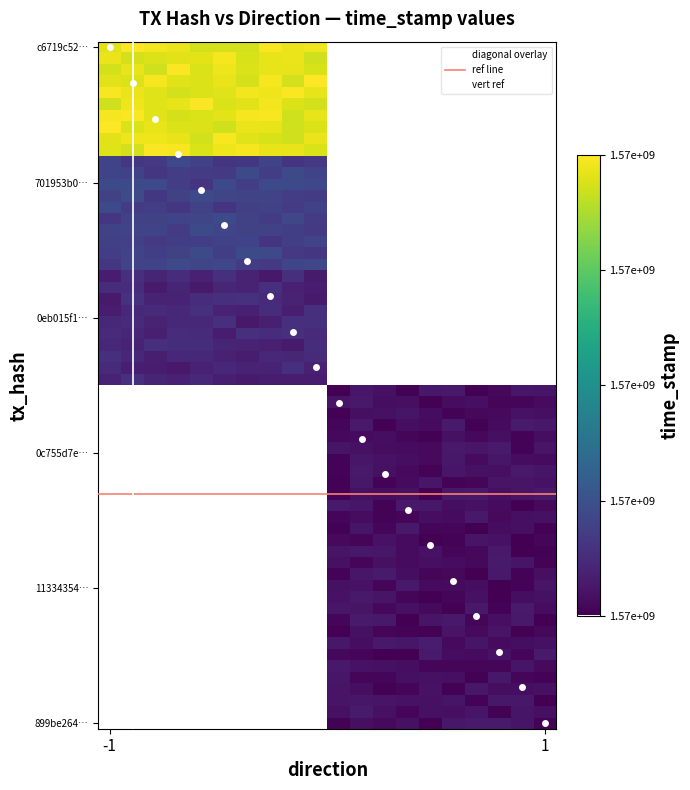

Between direction and time_stamp, which series saw the biggest shift?

c6719c52a4586ebff27d609036deaa4982d9dab